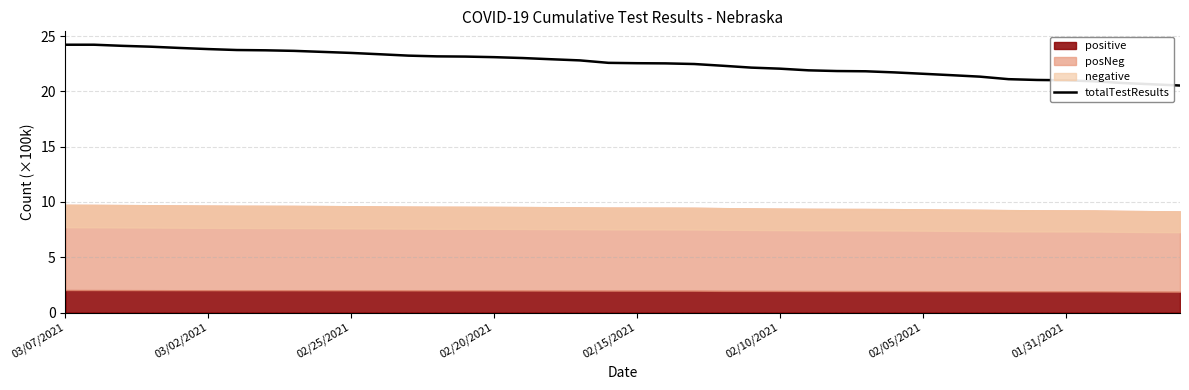

What is the lowest value of the totalTestResults series?

20.5